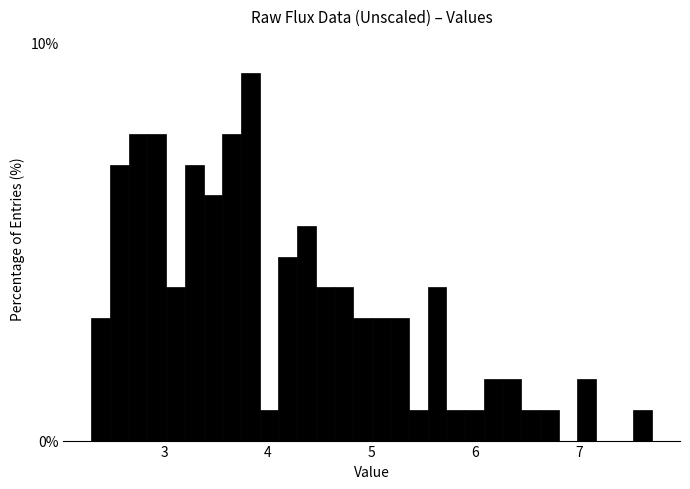

Read against the x-axis, roughly where is the centre of the tallest bar?

3.8